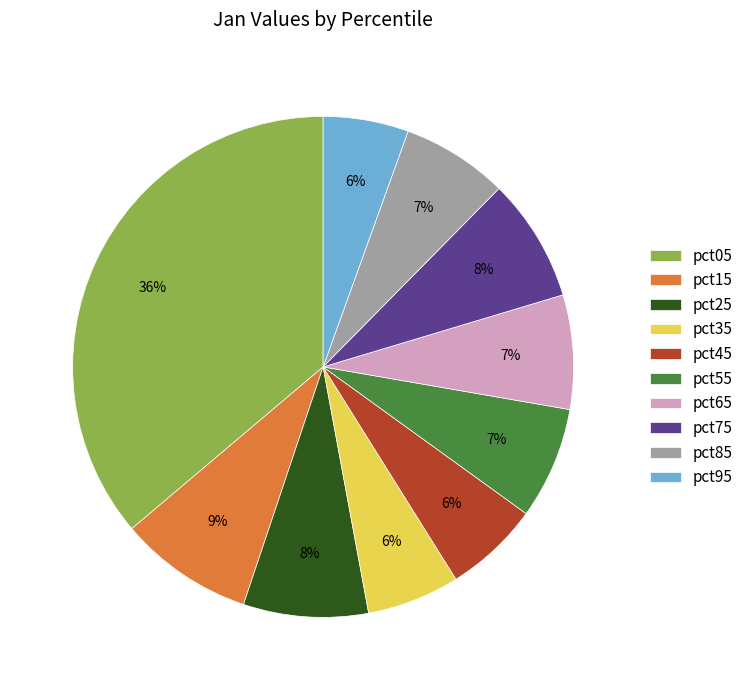

Which slice is the largest?

pct05